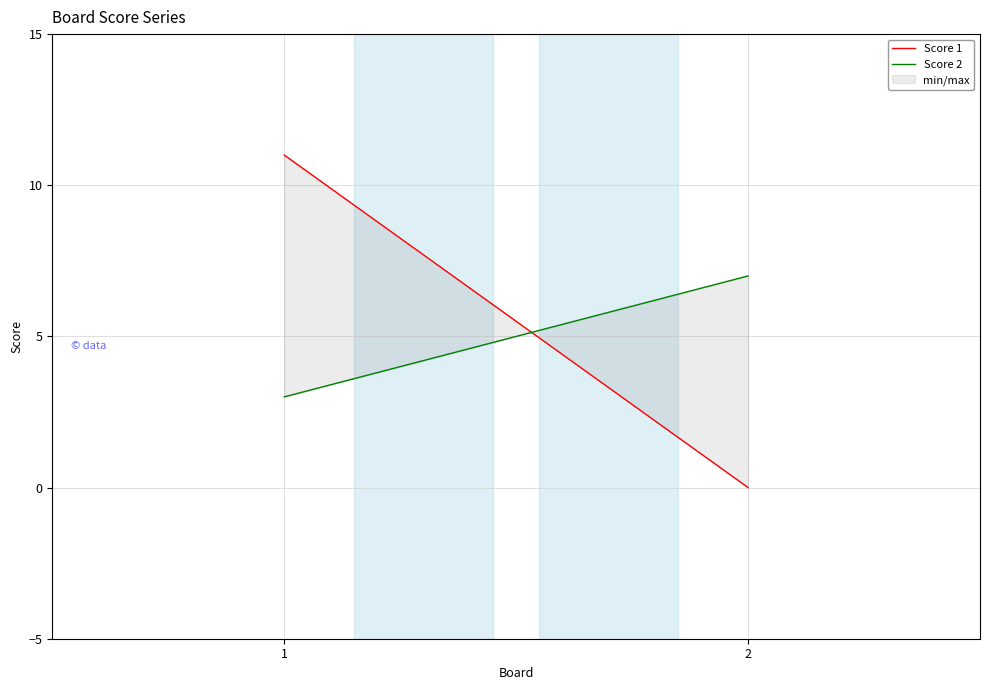

Where is Score 2 nearest to the value 5?

1